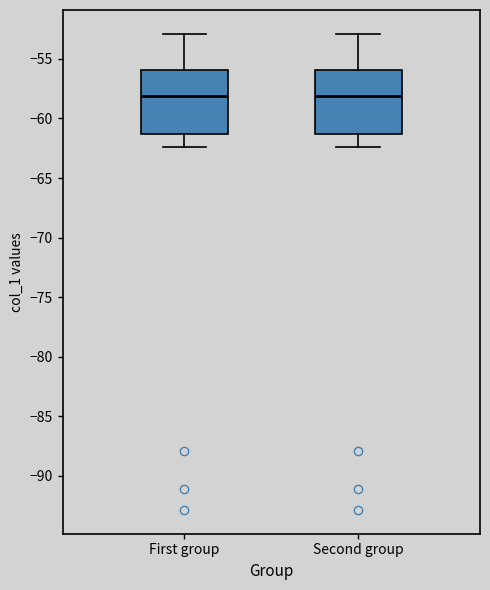

Where is the upper edge of the box for Second group on the y-axis? The values are not printed on the chart, so give them approximately, as read against the axis.

-56.0